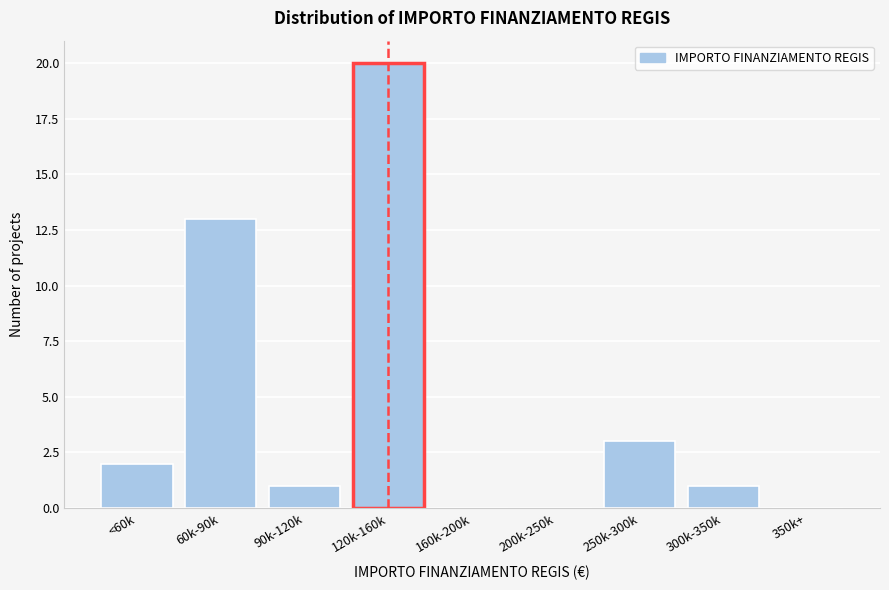

Reading left to right, what are all the values shown in this chart?

<60k=2	60k-90k=13	90k-120k=1	120k-160k=20	160k-200k=0	200k-250k=0	250k-300k=3	300k-350k=1	350k+=0